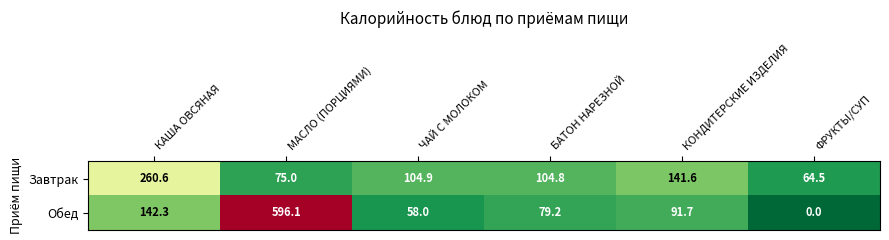

The value of Обед at ФРУКТЫ/СУП is 335.1. True or false?

False